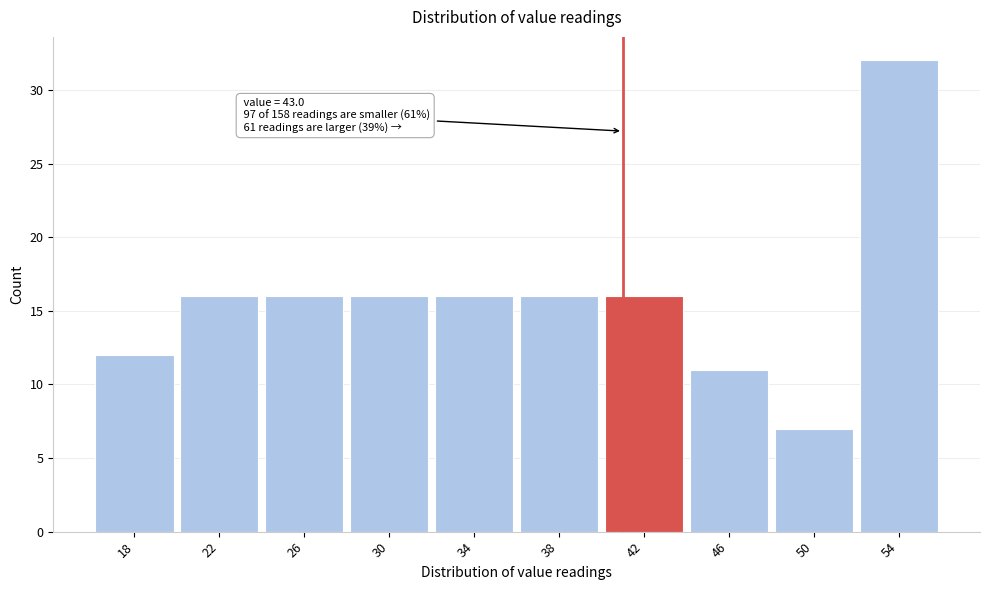

Reading left to right, list all the values displayed in this chart.

18=12	22=16	26=16	30=16	34=16	38=16	42=16	46=11	50=7	54=32